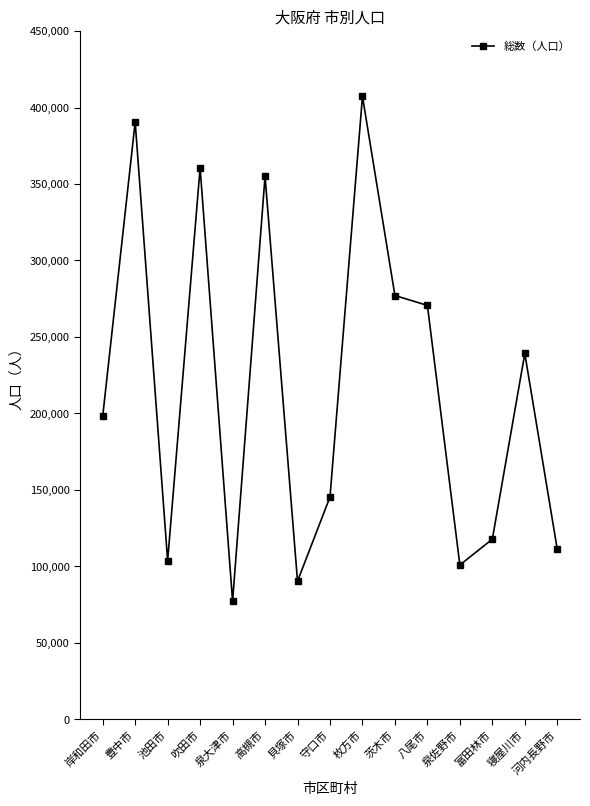

Read the value at 寝屋川市.

239157